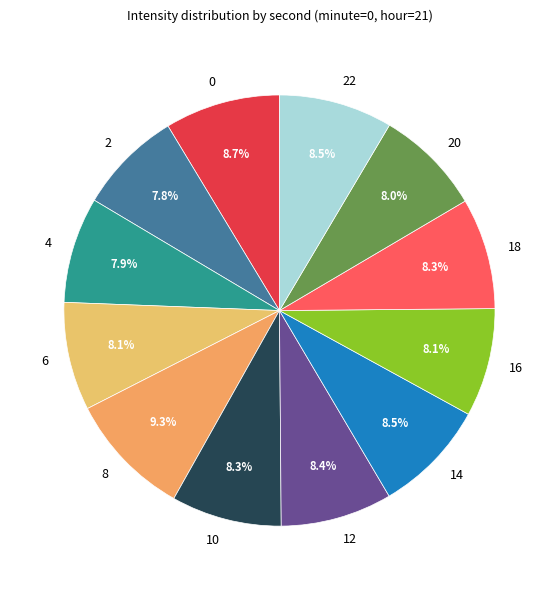

What percentage is the 10 slice, to the nearest percent?

8%